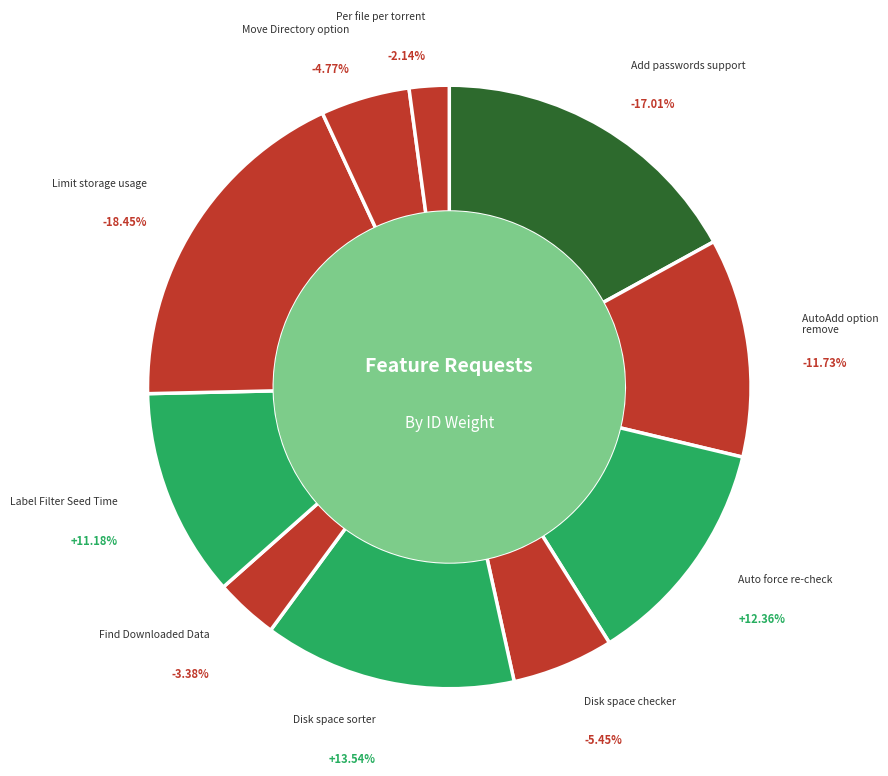

Rank the categories by value from highest to lowest.

Limit storage usage, Add passwords support, Disk space sorter, Auto force re-check, AutoAdd option remove, Label Filter Seed Time, Disk space checker, Move Directory option, Find Downloaded Data, Per file per torrent